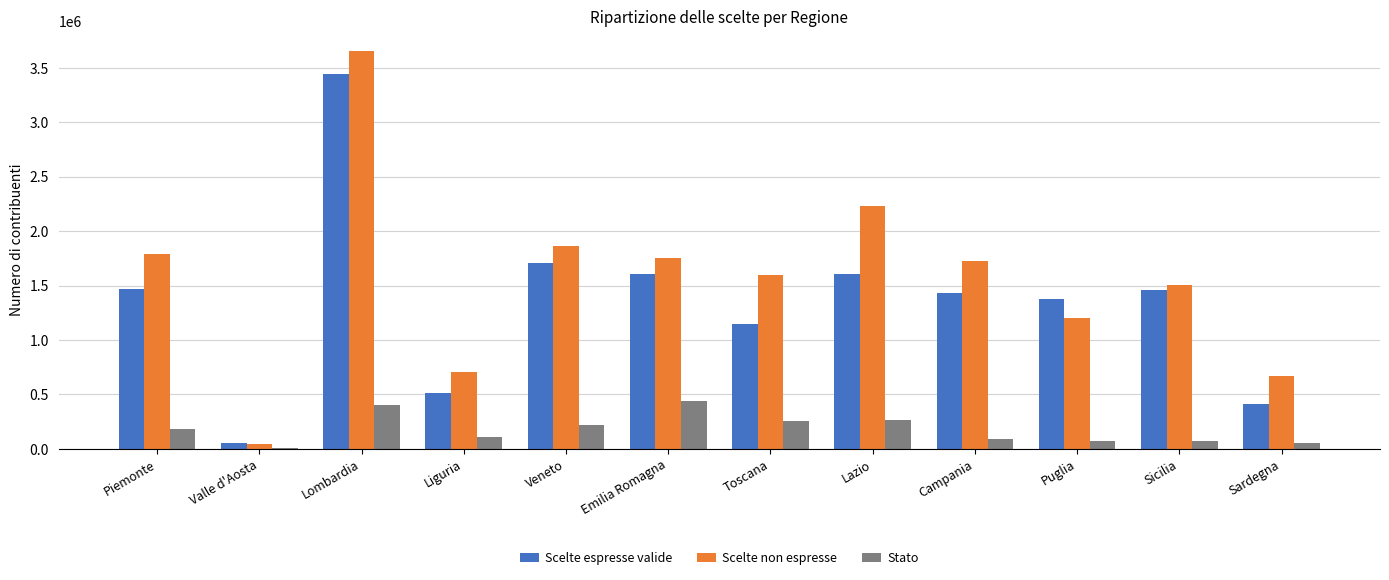

What is the sum of the Stato values at Lazio and Veneto?

487726